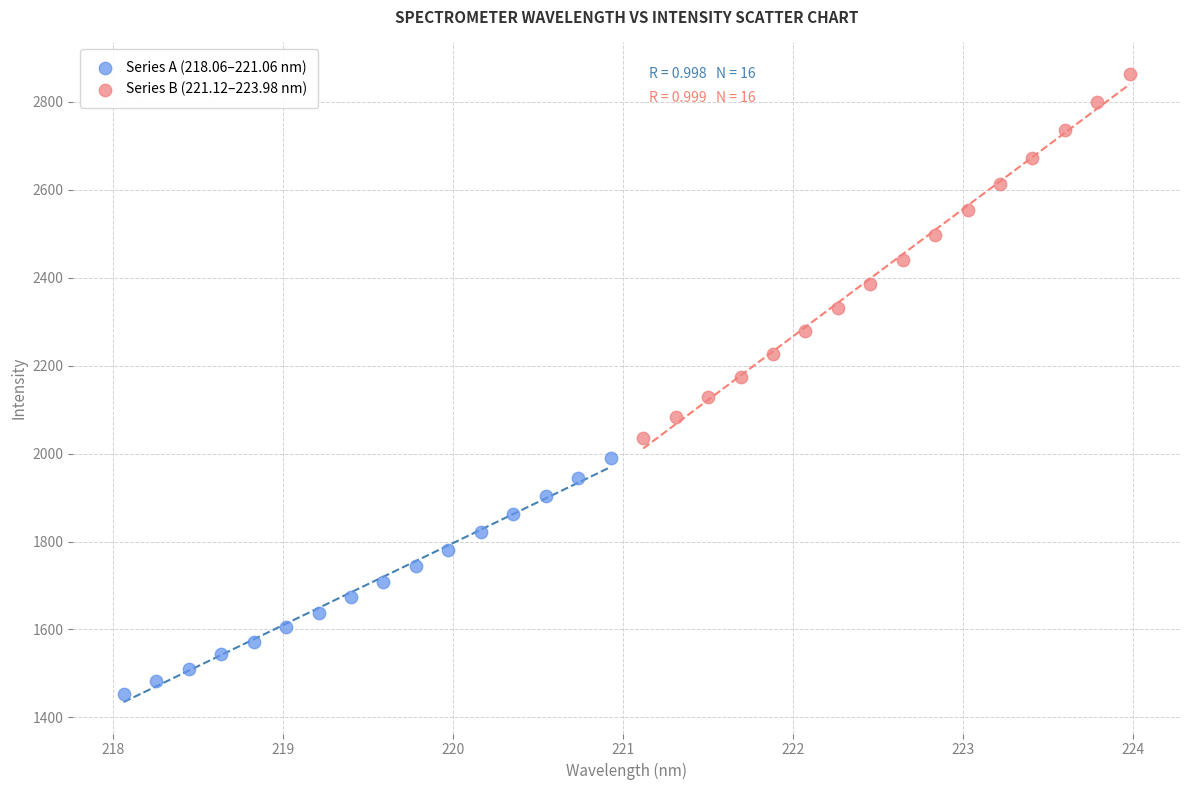

Which series reaches the minimum Y coordinate?

Series A (218.06–221.06 nm)